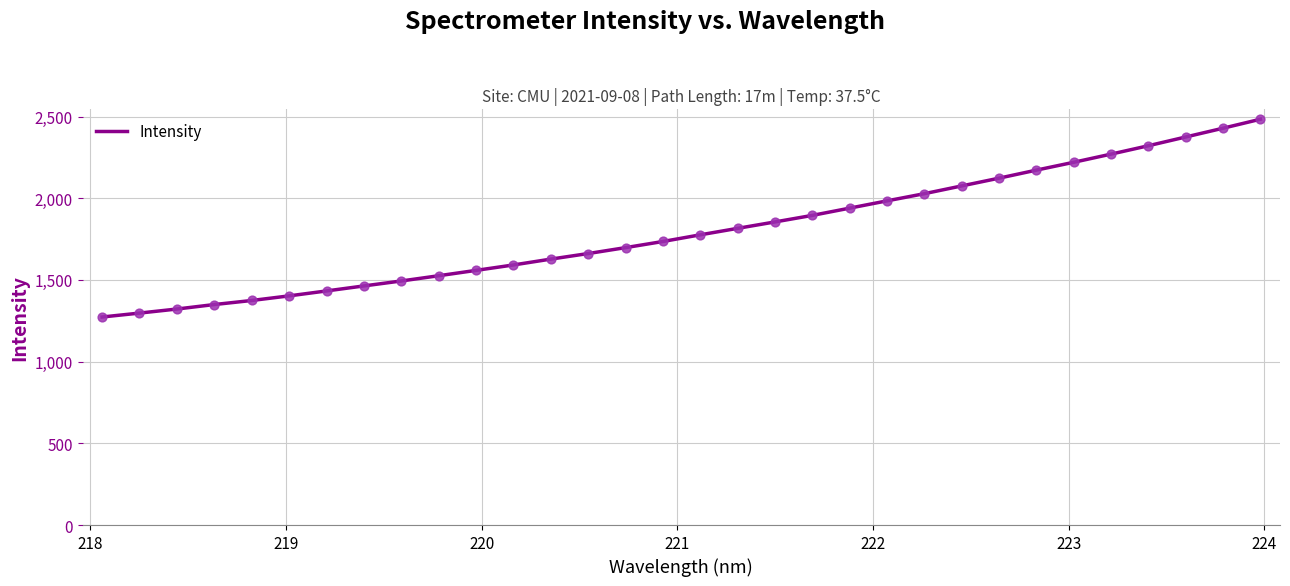

What is the maximum value shown in the chart?

2483.6